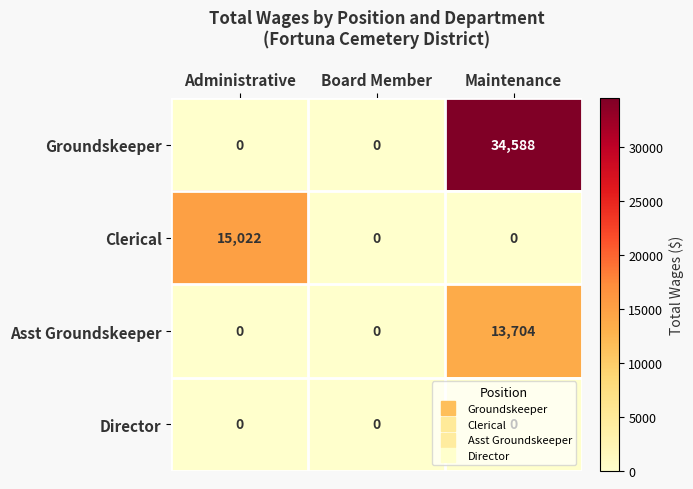

How many Groundskeeper values are between 0 and 34588?

3